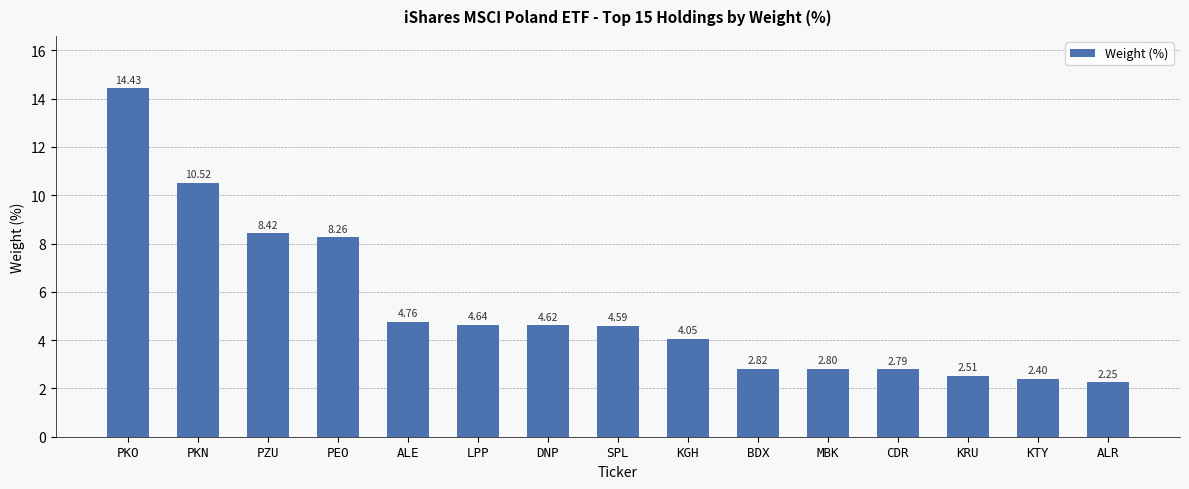

Which label corresponds to the largest value in the chart?

PKO